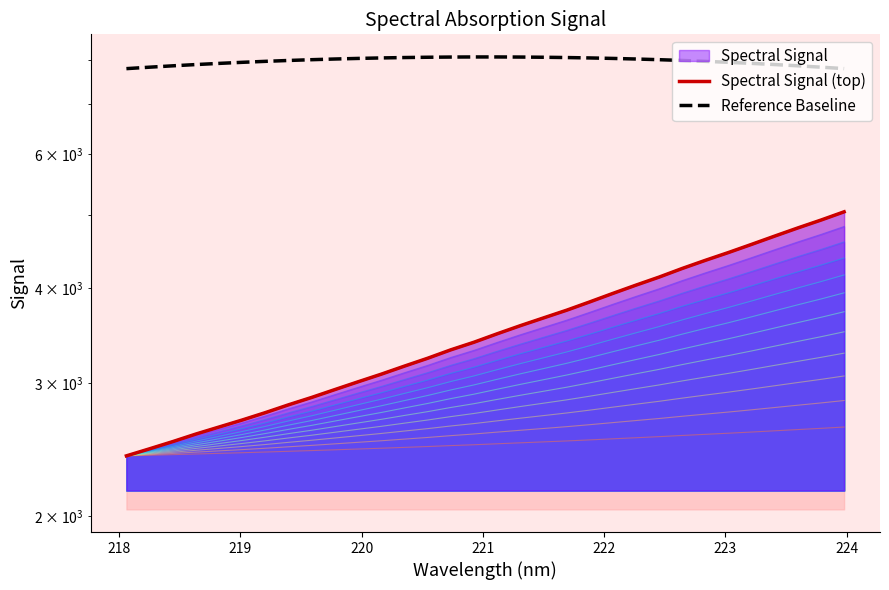

True or false: Reference Baseline and Spectral Signal (top) intersect in this chart.

False